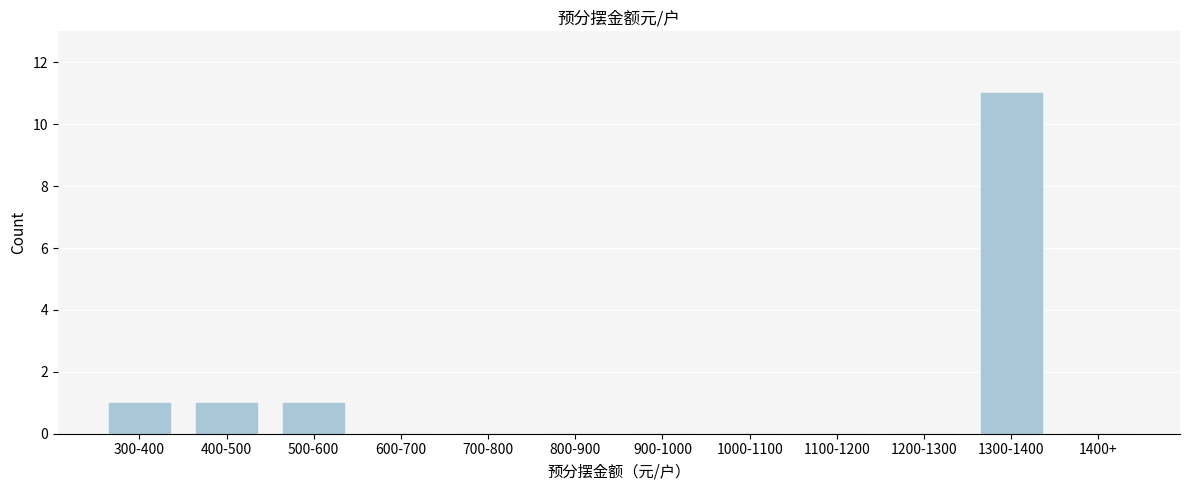

Reading left to right, what are all the values shown in this chart?

300-400=1	400-500=1	500-600=1	600-700=0	700-800=0	800-900=0	900-1000=0	1000-1100=0	1100-1200=0	1200-1300=0	1300-1400=11	1400+=0